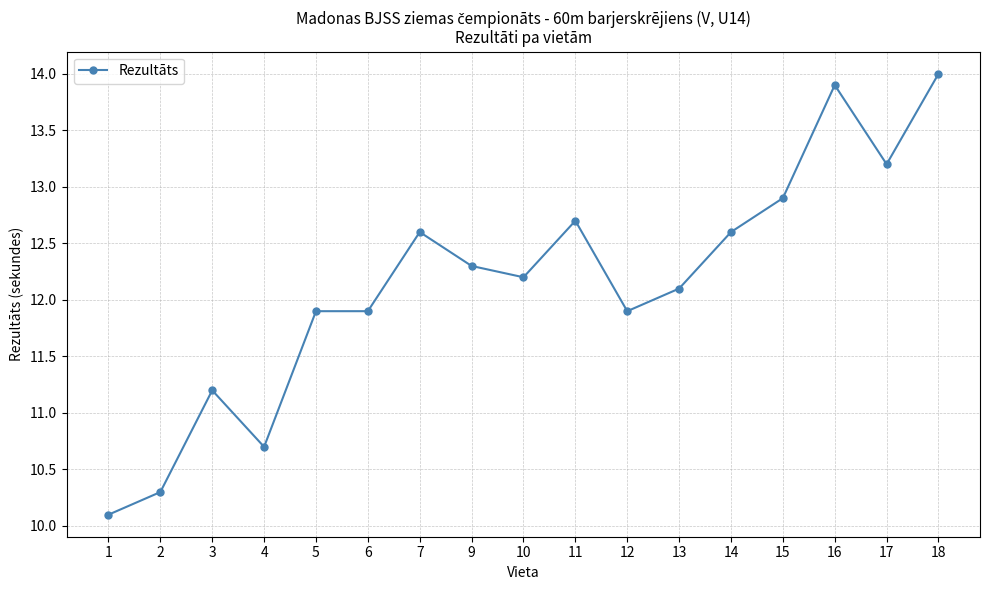

True or false: the data shows 15.4 at 2.

False